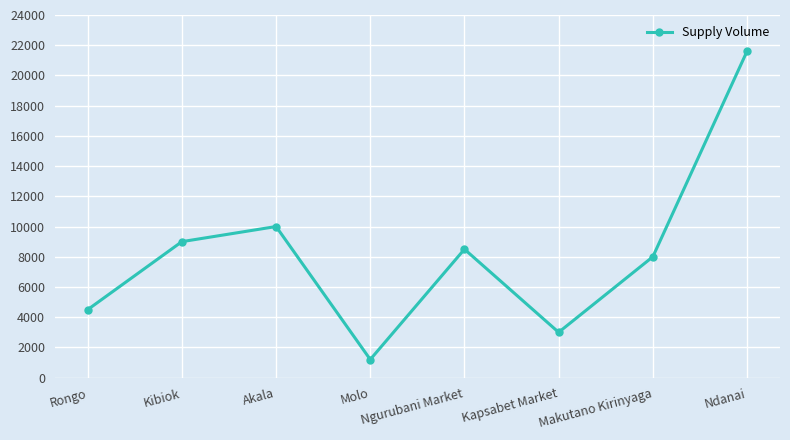

What is the approximate value at Kibiok, to the nearest 10?

9000